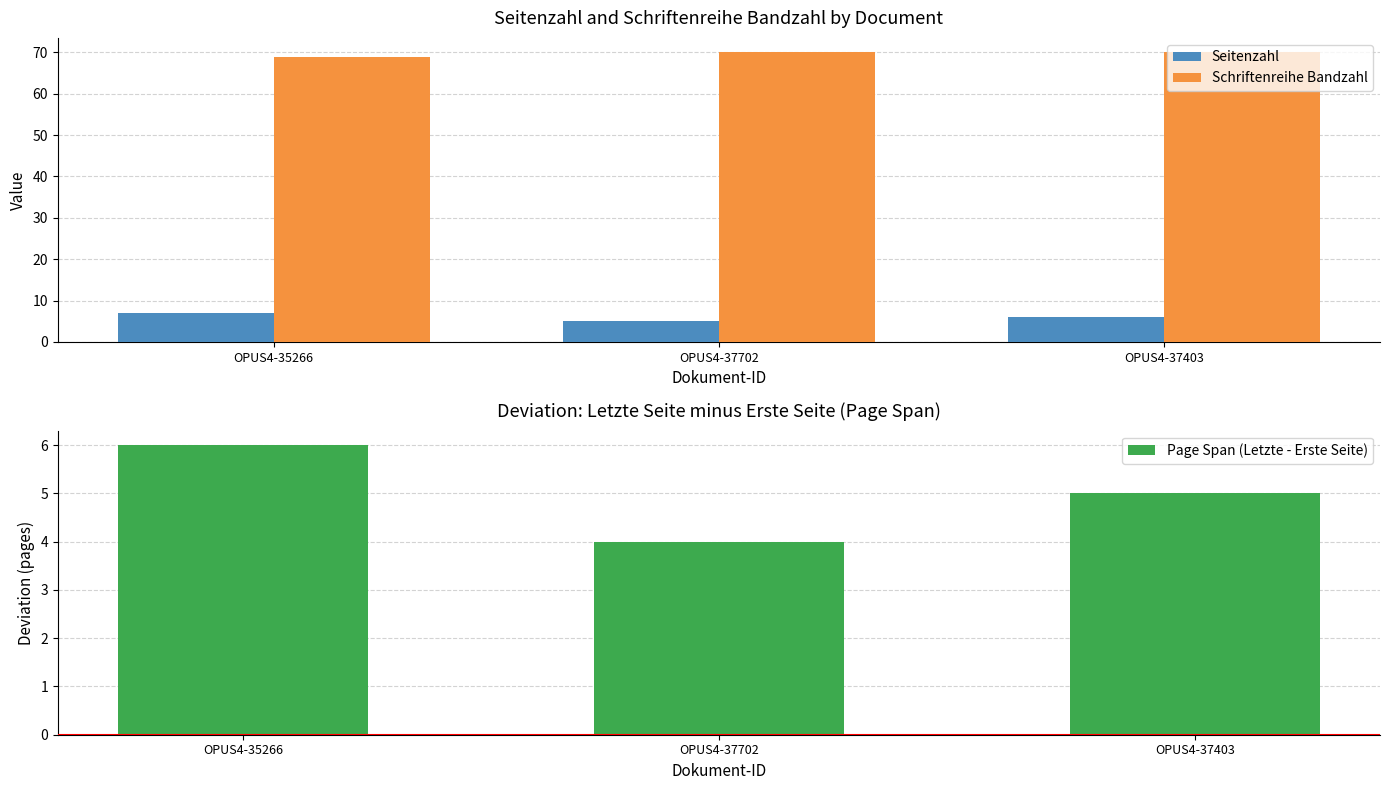

Count the Seitenzahl values in the range 5 to 7.

3